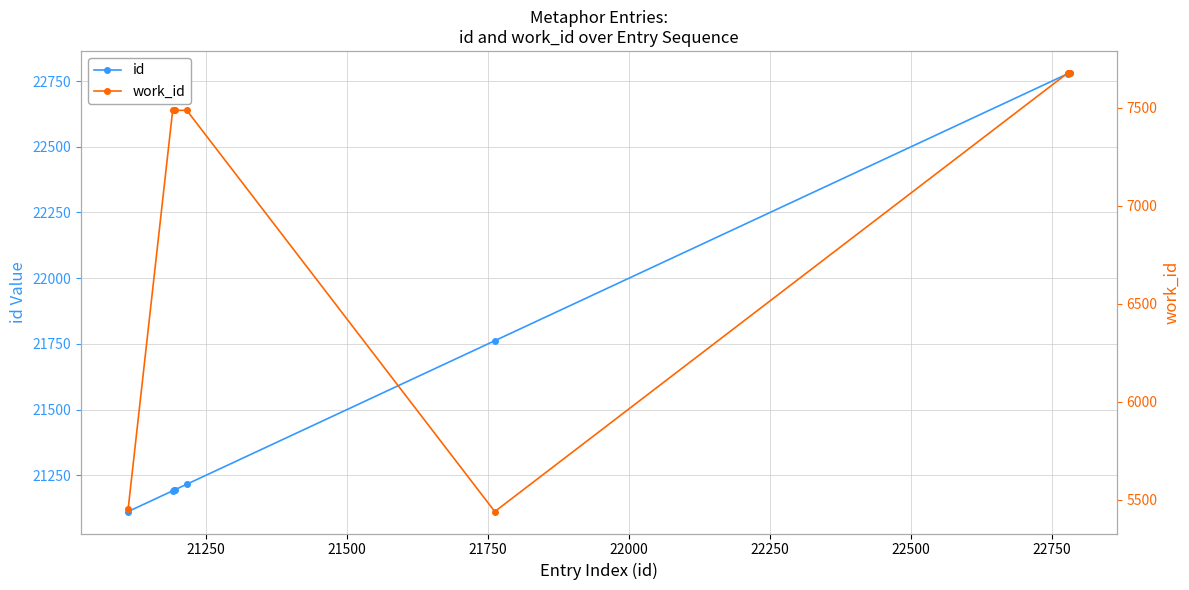

List the series in order of their overall mean, lowest first.

work_id, id